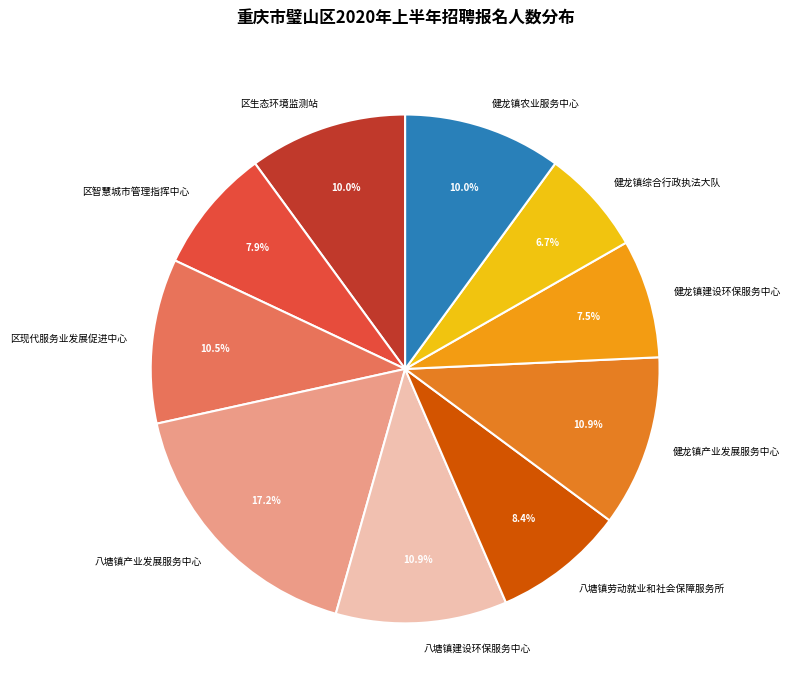

To the nearest percent, what is the difference between the 区智慧城市管理指挥中心 and 八塘镇产业发展服务中心 slice percentages?

9%